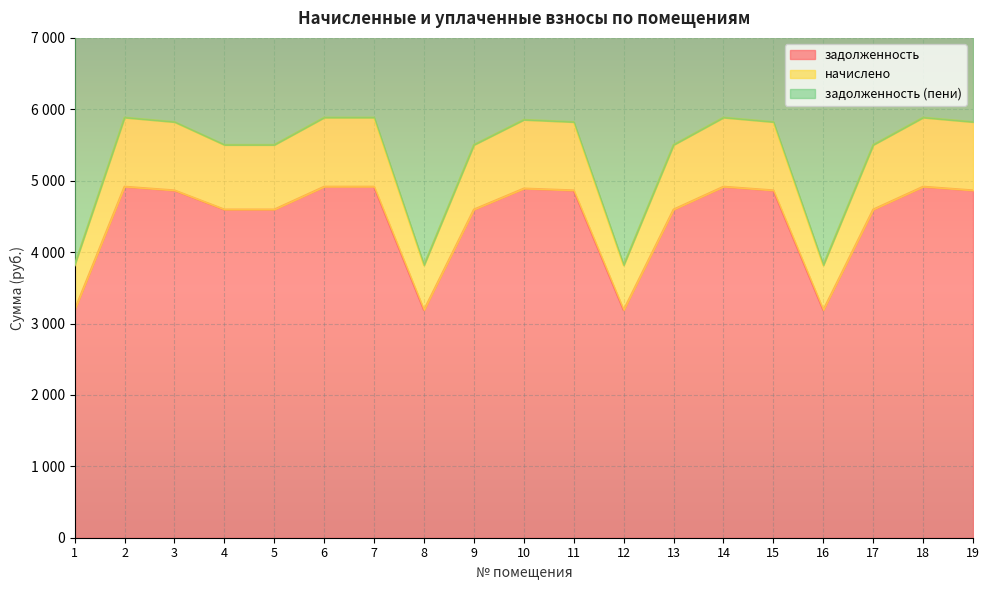

True or false: задолженность (пени) and начислено intersect in this chart.

False